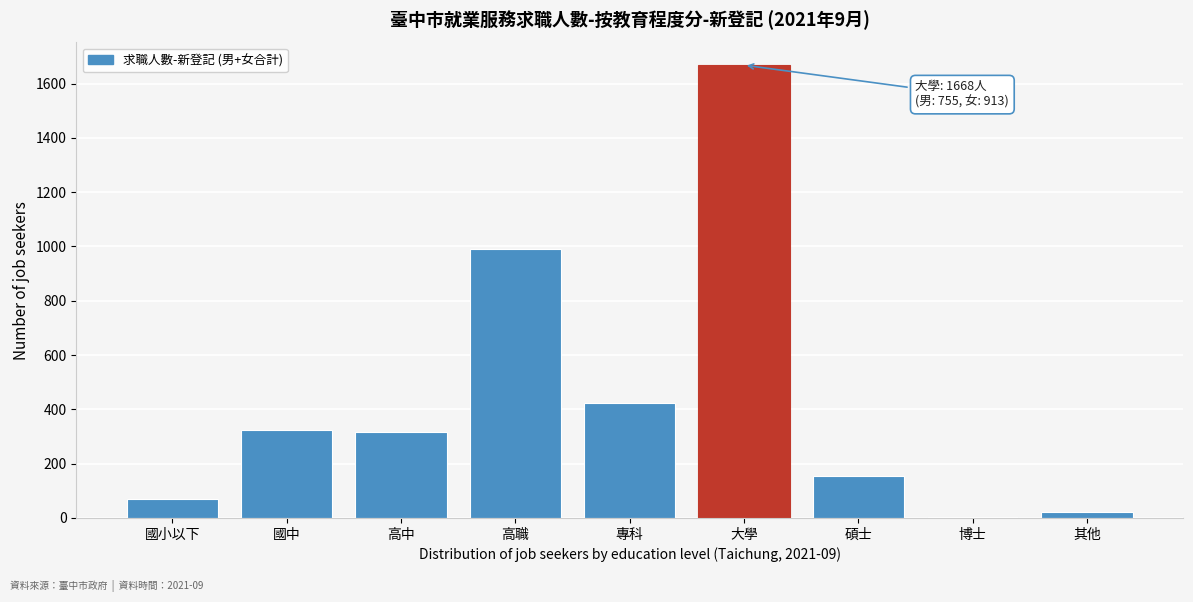

Which category has the highest value across all series?

大學